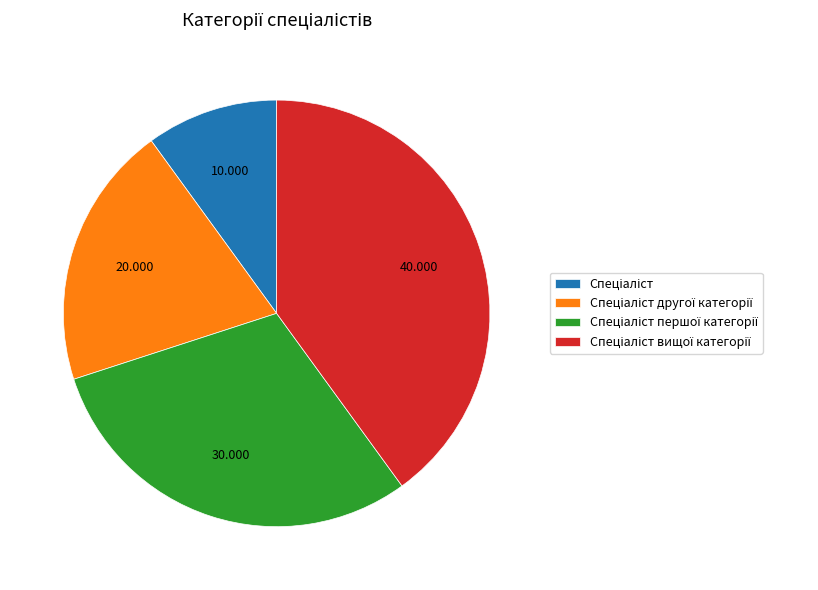

Does any single category account for the majority?

No